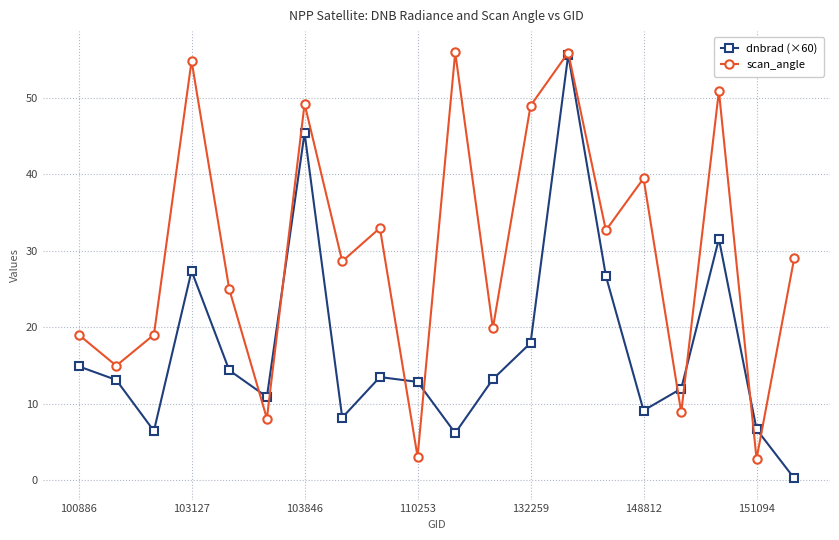

At how many categories does at least one series exceed 44?

6